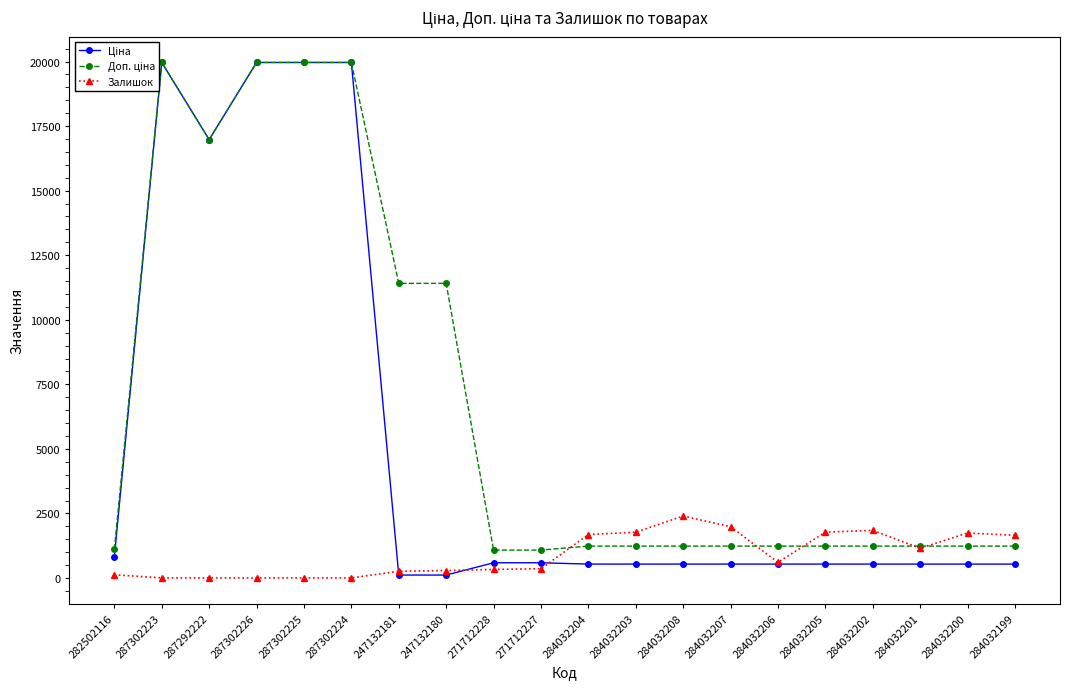

What is the label of the 12th point from the right?

271712228